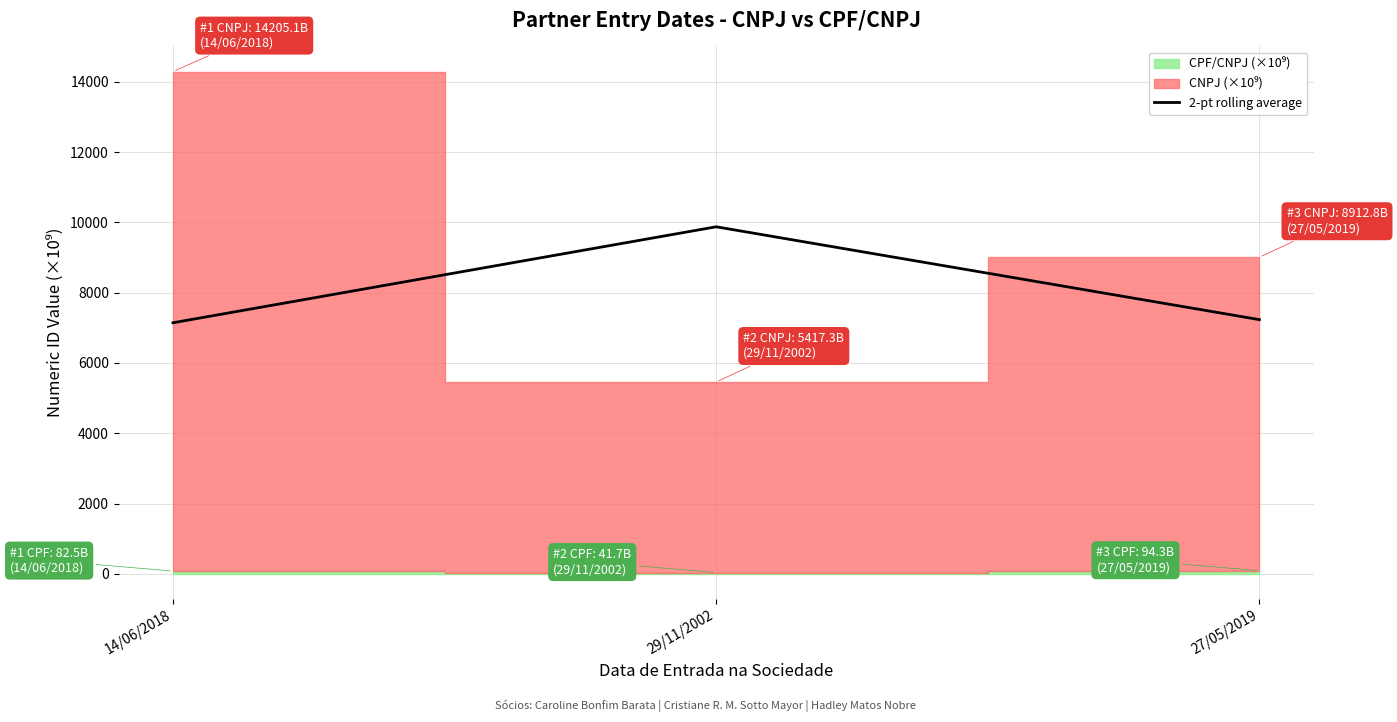

What is the value of the 3rd point from the left?

7233.1